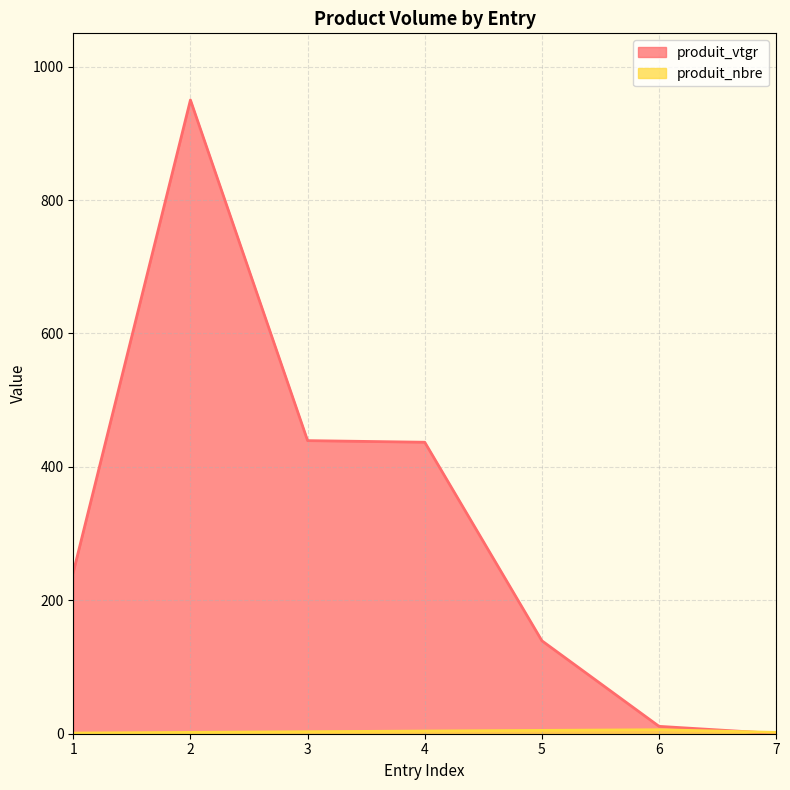

Reading left to right, extract all data points from this chart.

produit_vtgr: 1=241.9	2=950.1	3=439.4	4=437.0	5=139.4	6=11.1	7=0.3
produit_nbre: 1=1.0	2=2.0	3=3.0	4=4.0	5=5.0	6=6.0	7=2.0